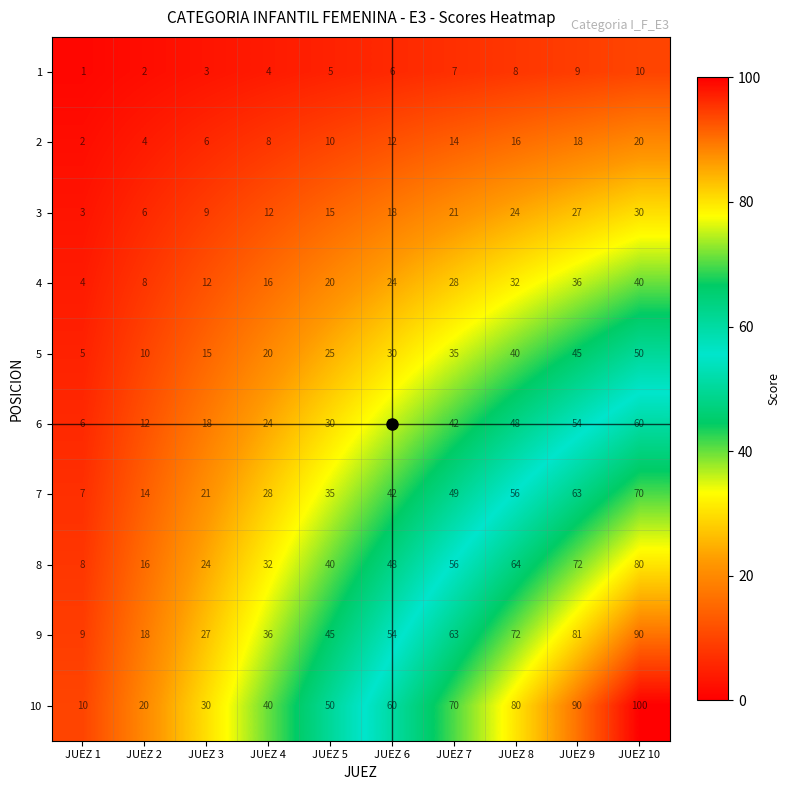

List the labels in order of 3 value, largest first.

JUEZ 10, JUEZ 9, JUEZ 8, JUEZ 7, JUEZ 6, JUEZ 5, JUEZ 4, JUEZ 3, JUEZ 2, JUEZ 1